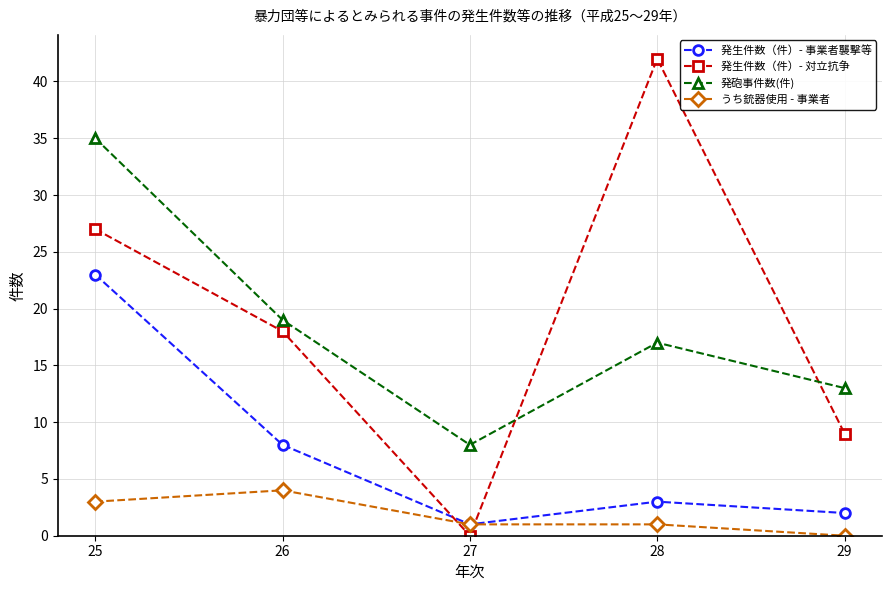

Reading left to right, transcribe all the data shown in this chart.

発生件数（件）- 事業者襲撃等: 23	8	1	3	2
発生件数（件）- 対立抗争: 27	18	0	42	9
発砲事件数(件): 35	19	8	17	13
うち銃器使用 - 事業者: 3	4	1	1	0